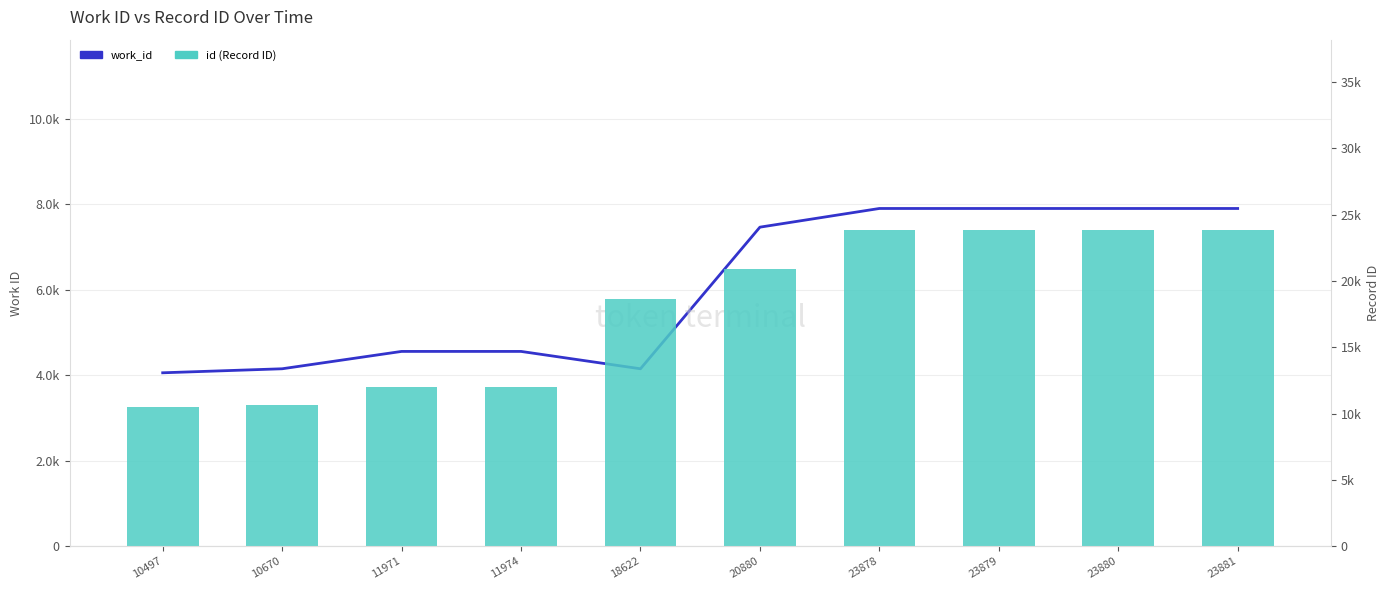

List the series in order of their overall mean, highest first.

id (Record ID), work_id